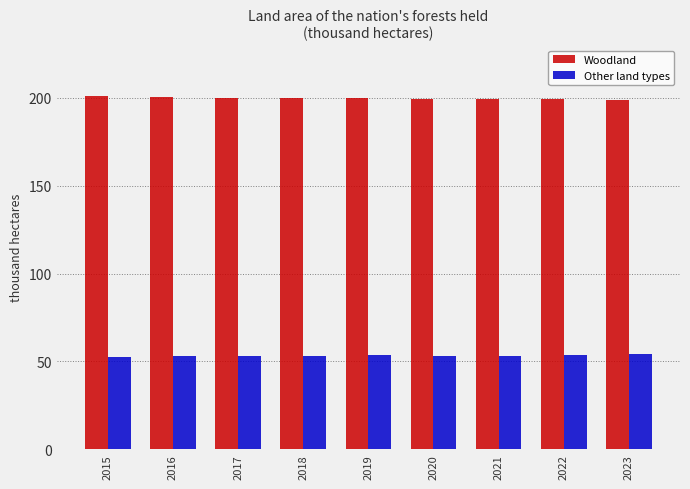

What is the smallest value displayed?

52.6